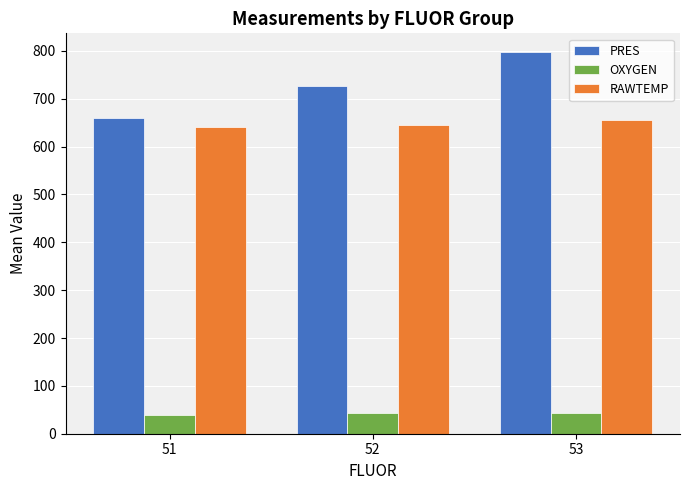

Rank the series at 53 from highest to lowest value.

PRES, RAWTEMP, OXYGEN